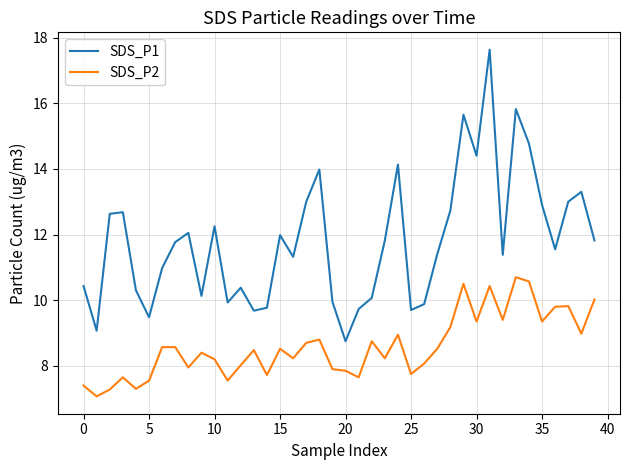

What is the difference between the maximum and second lowest values in the SDS_P2 series?

3.4